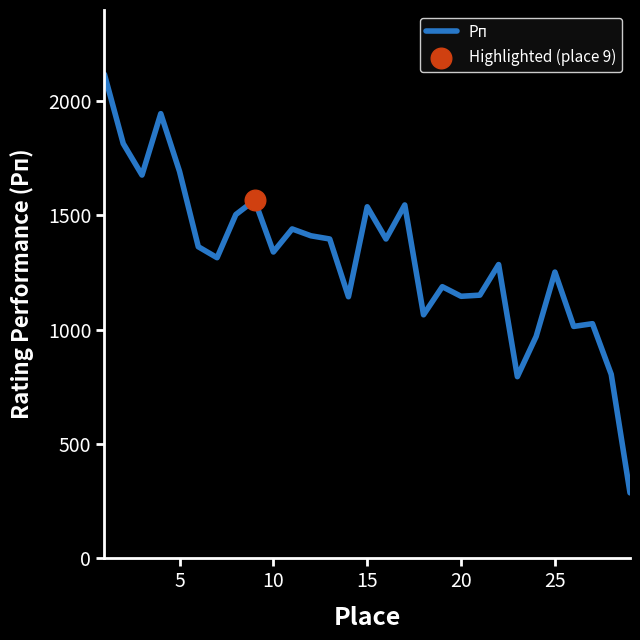

What is the difference between the maximum and minimum values?

1833